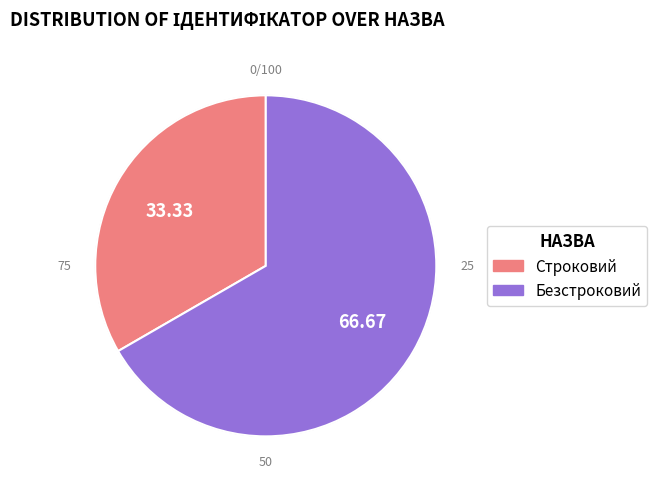

Is it true that Безстроковий is 67% of the pie?

True